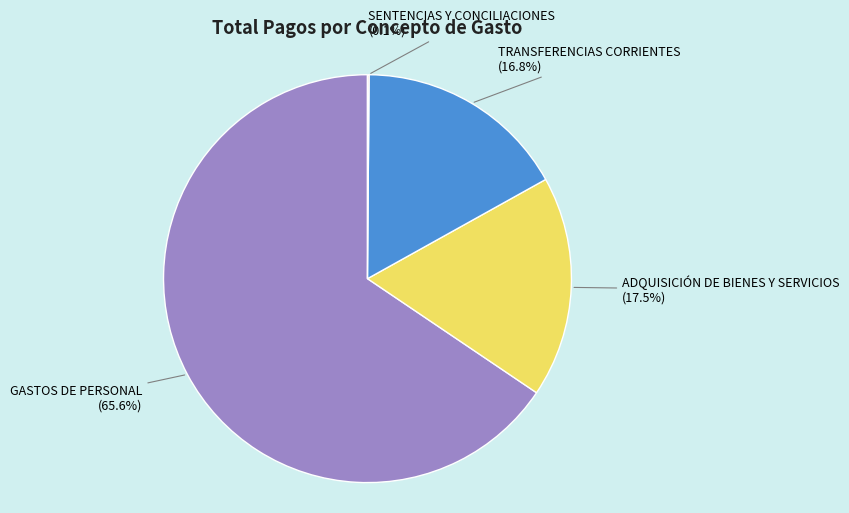

Is GASTOS DE PERSONAL the majority of the pie?

Yes